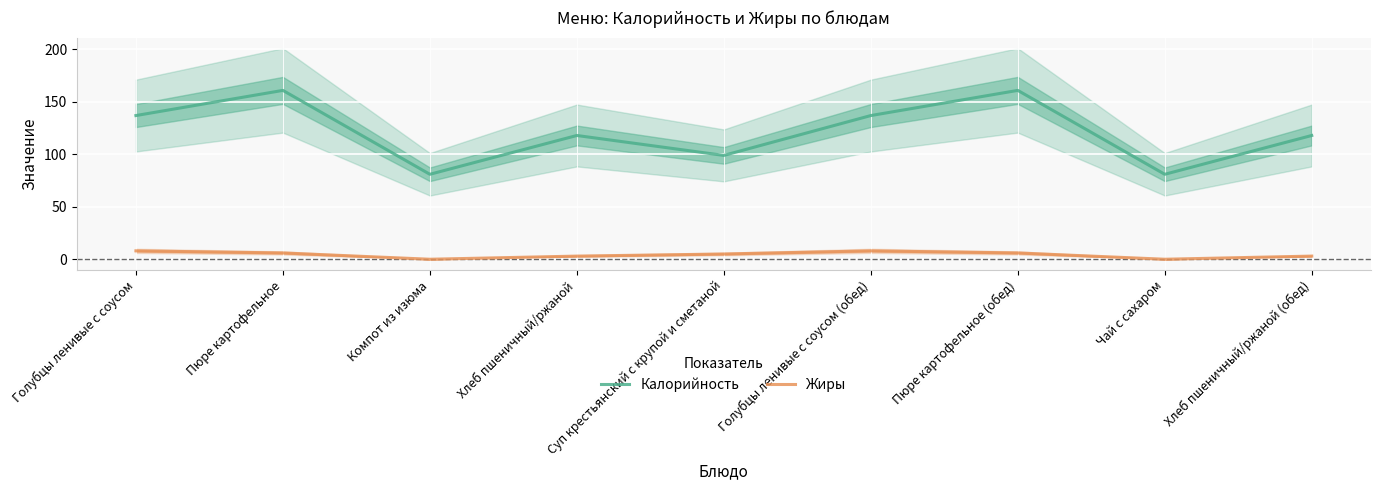

Is the value of Жиры at Голубцы ленивые с соусом (обед) greater than the value of Калорийность at Суп крестьянский с крупой и сметаной?

No